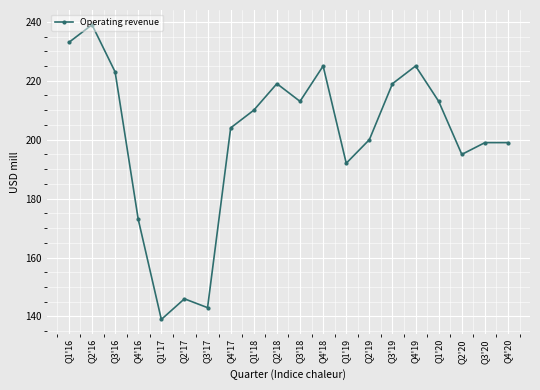

What is the sum of all values?

4009